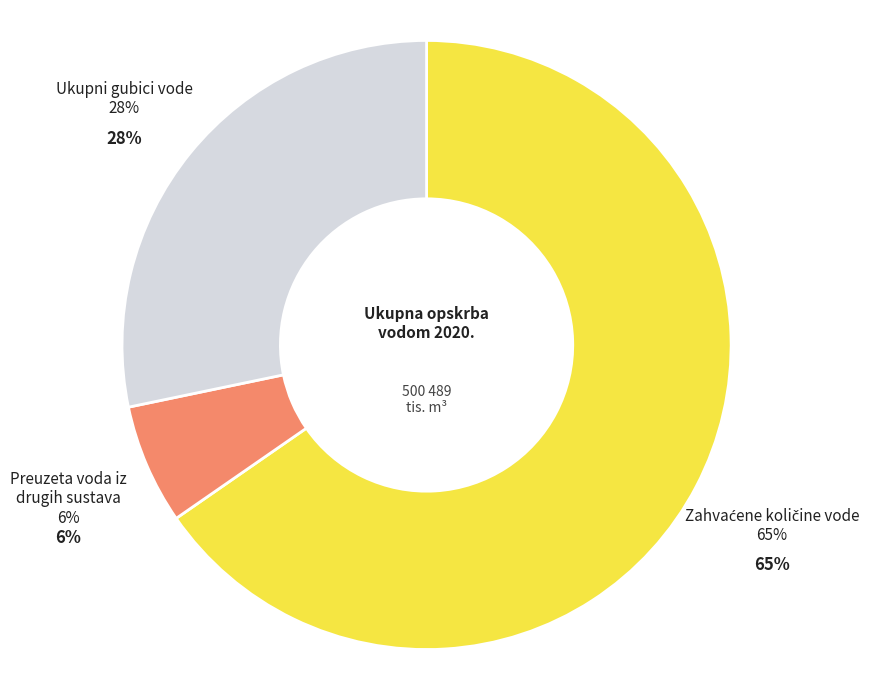

What is the majority slice?

Zahvaćene količine vode